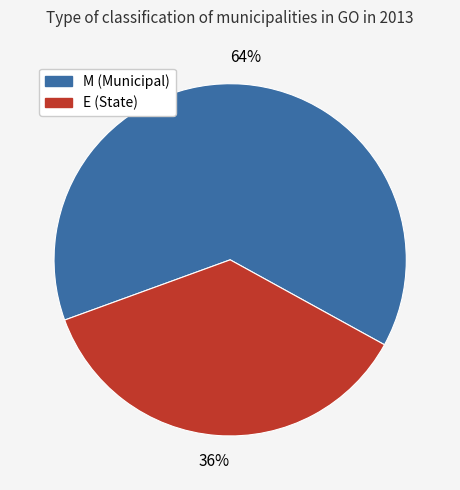

How many slices are in this pie chart?

2